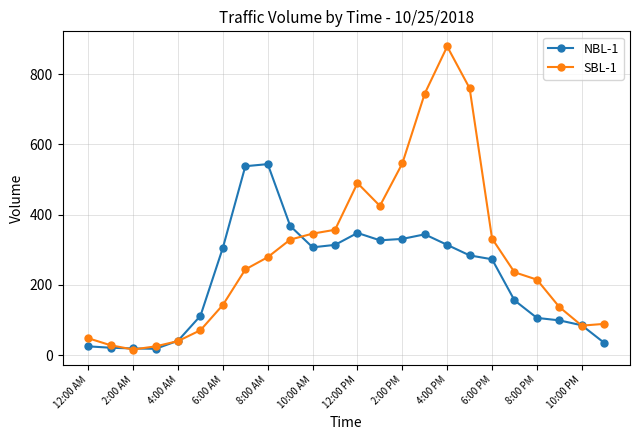

What is the greatest value displayed?

879